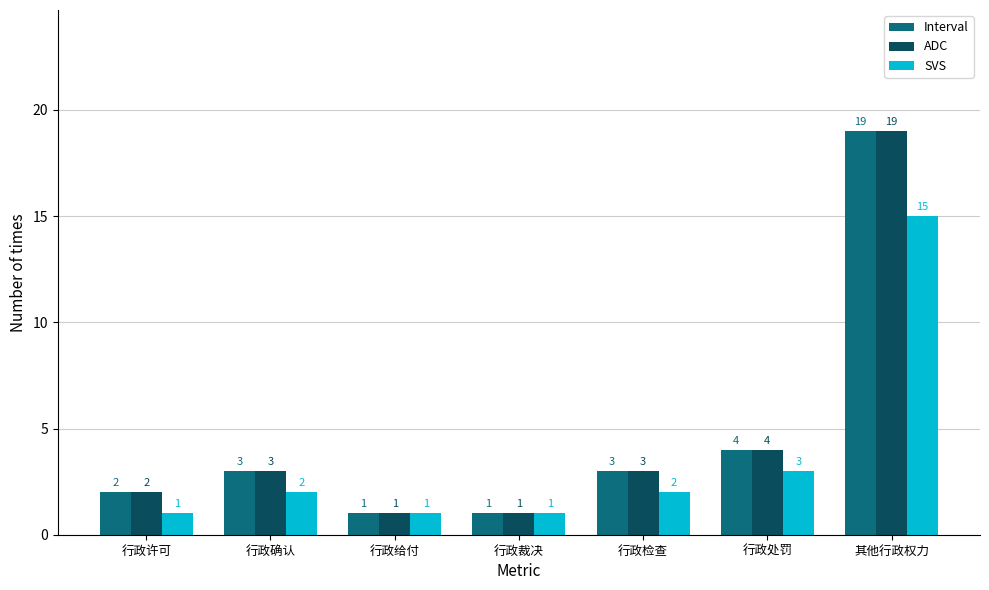

At which category is the sum across all series the highest?

其他行政权力